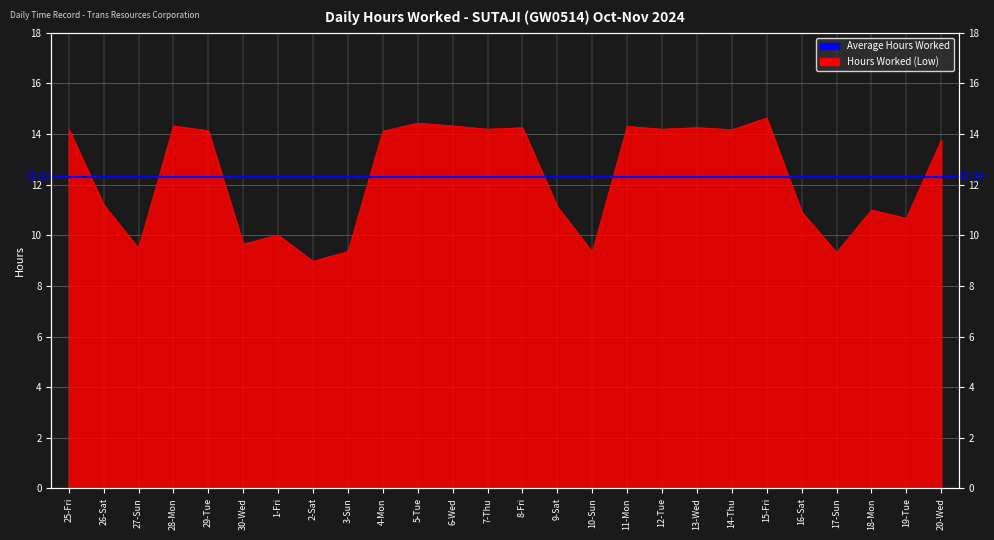

What position from the right is 18-Mon?

3